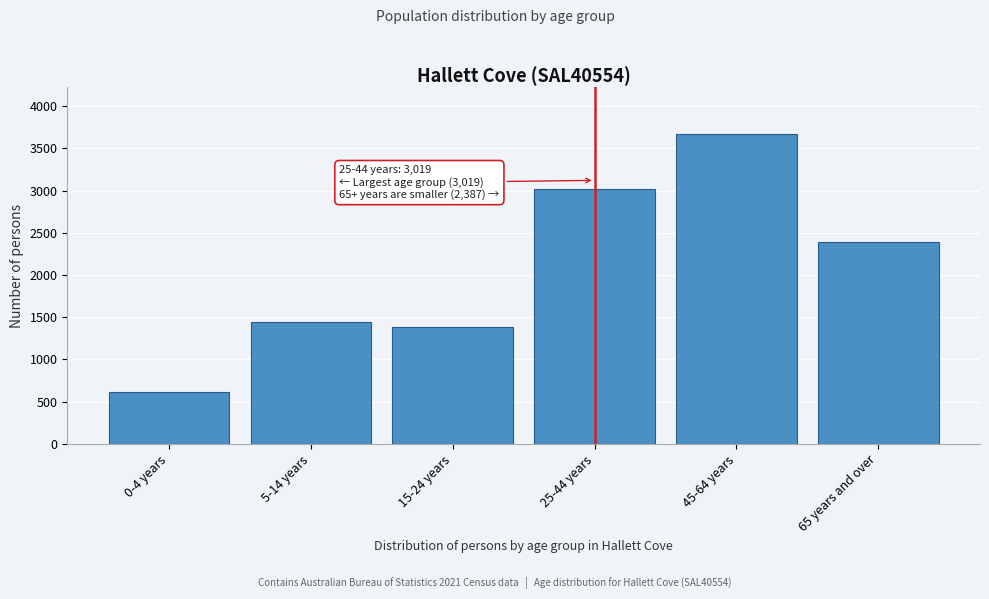

Reading left to right, extract all data points from this chart.

609	1446	1384	3019	3671	2387